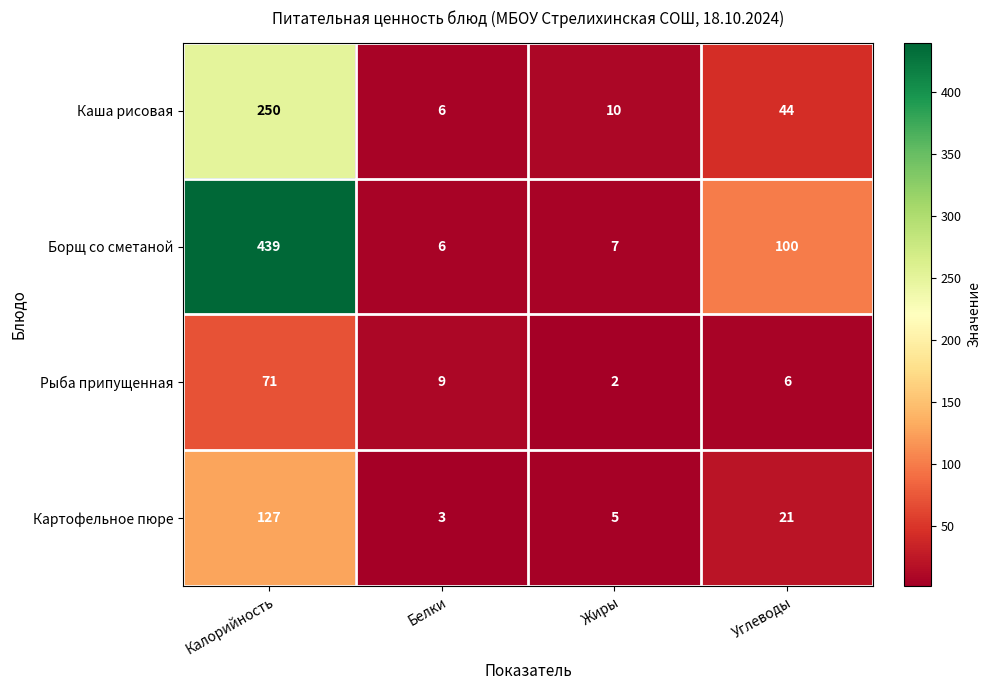

The value of Рыба припущенная at Жиры is 2. True or false?

True